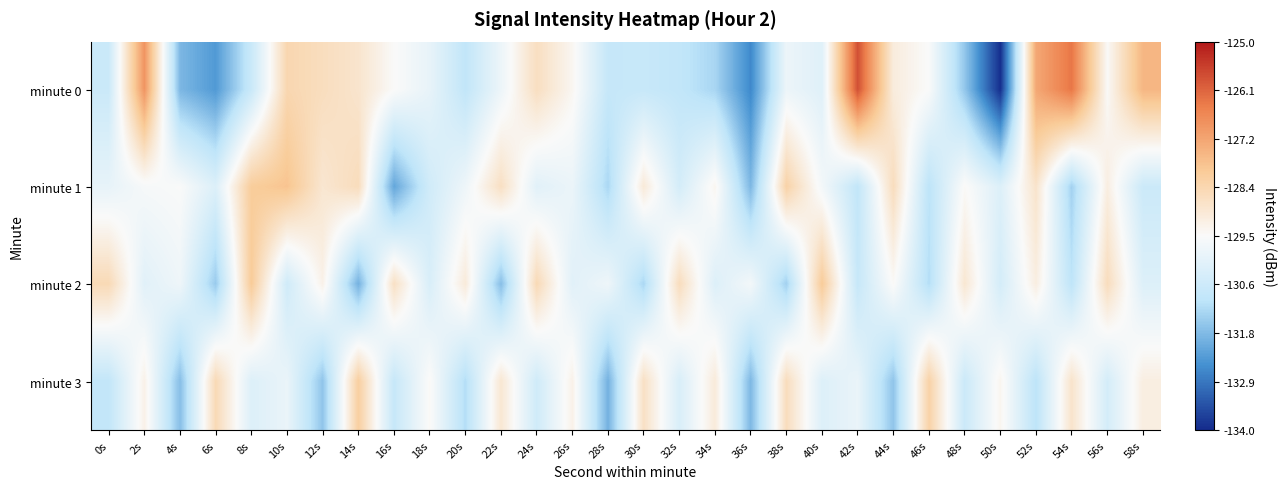

What is the greatest value displayed?

-125.8